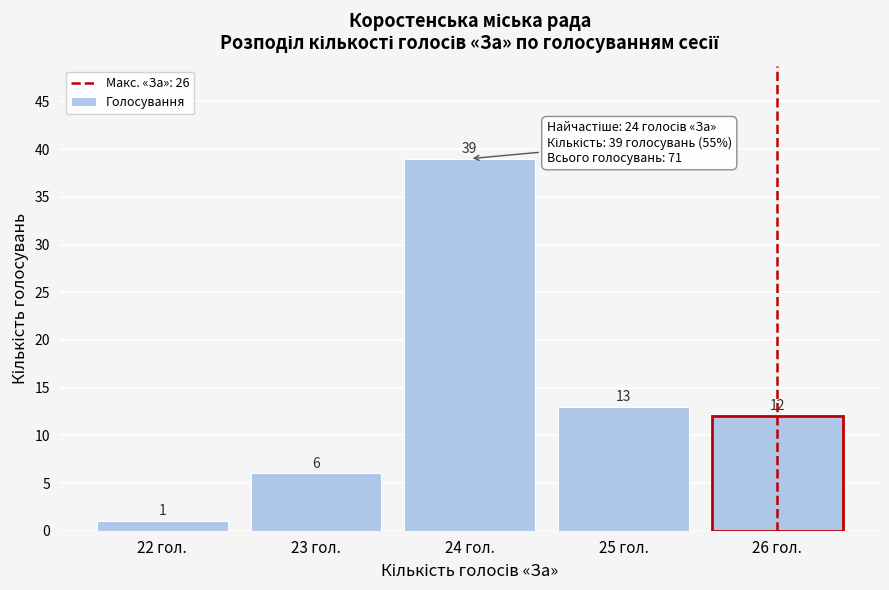

Reading right to left, list all the values displayed in this chart.

12	13	39	6	1